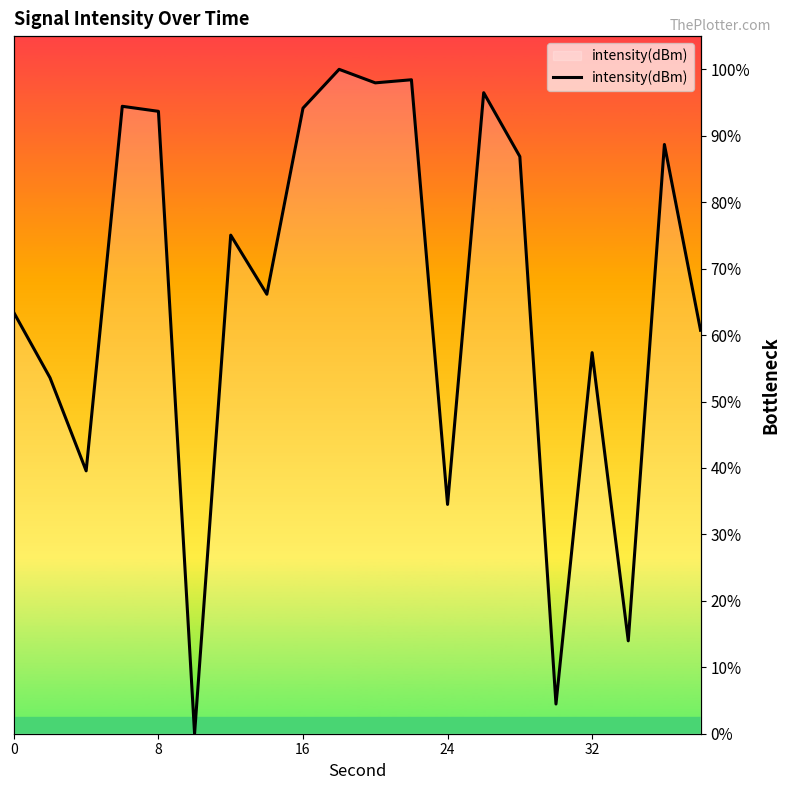

The value at 16 is 56.0. True or false?

False